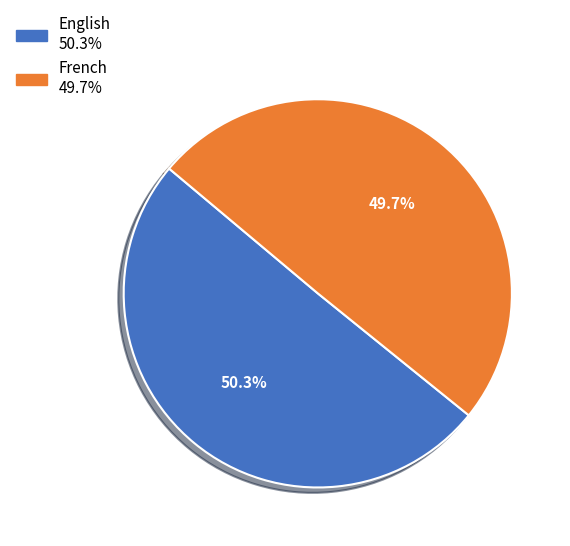

Is it true that English is 50% of the pie?

True